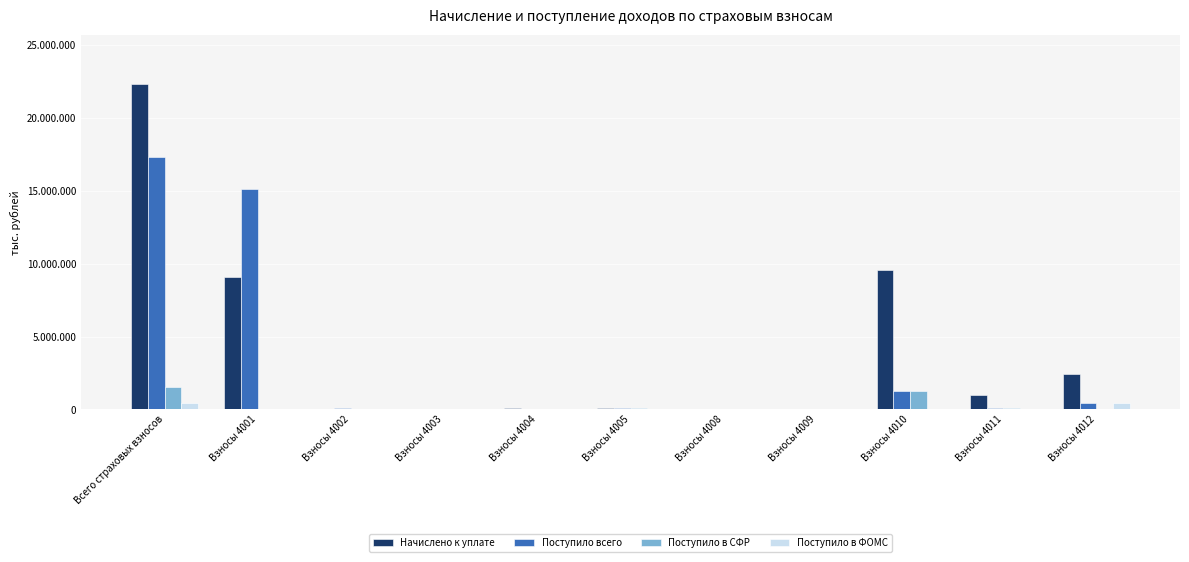

What is the difference between the second highest and second lowest values in the Поступило в СФР series?

1274757